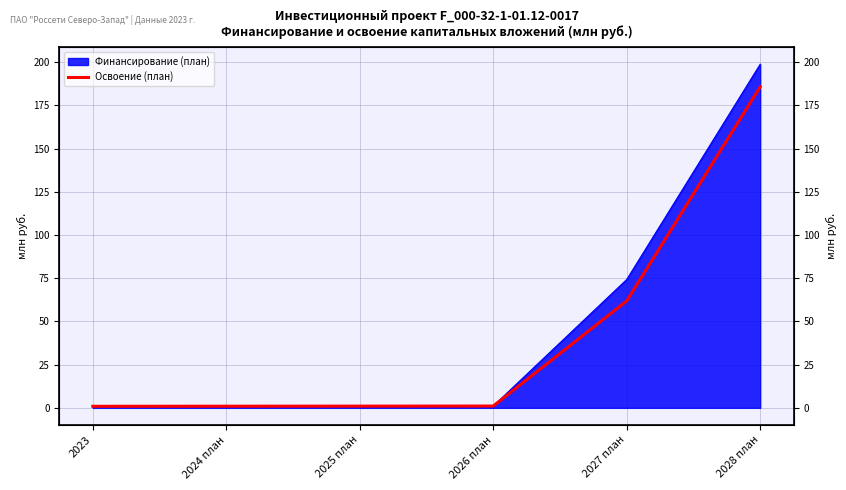

Which has a higher value, 2023 or 2025 план?

2025 план